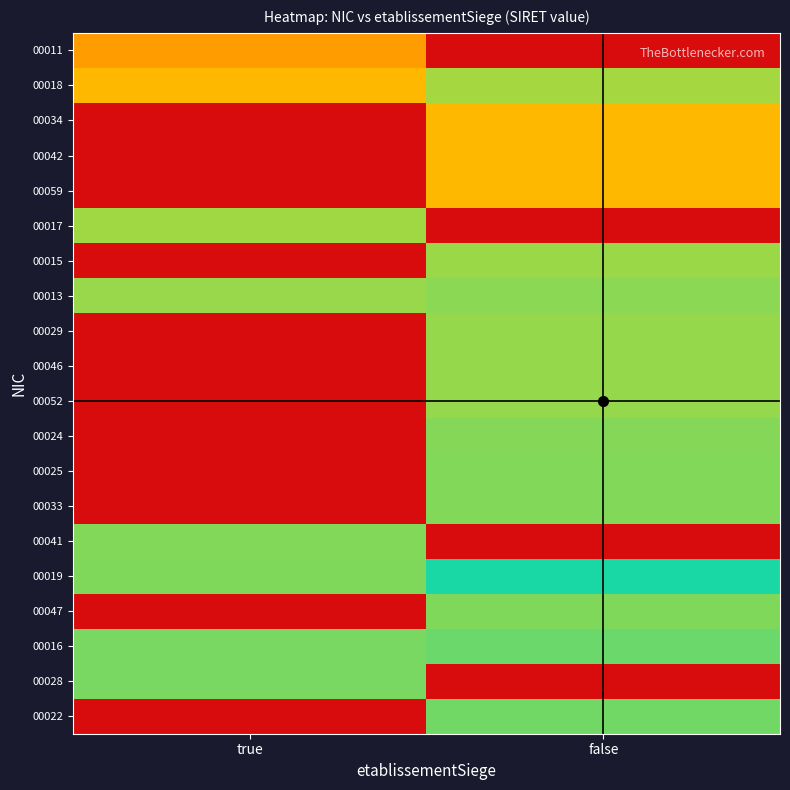

Reading left to right, transcribe all the data shown in this chart.

00011: true=0.5	false=0.0
00018: true=0.6	false=0.8
00034: true=0.0	false=0.6
00042: true=0.0	false=0.6
00059: true=0.0	false=0.6
00017: true=0.8	false=0.0
00015: true=0.0	false=0.8
00013: true=0.8	false=0.8
00029: true=0.0	false=0.8
00046: true=0.0	false=0.8
00052: true=0.0	false=0.8
00024: true=0.0	false=0.8
00025: true=0.0	false=0.8
00033: true=0.0	false=0.8
00041: true=0.8	false=0.0
00019: true=0.8	false=1.0
00047: true=0.0	false=0.9
00016: true=0.9	false=0.9
00028: true=0.9	false=0.0
00022: true=0.0	false=0.9